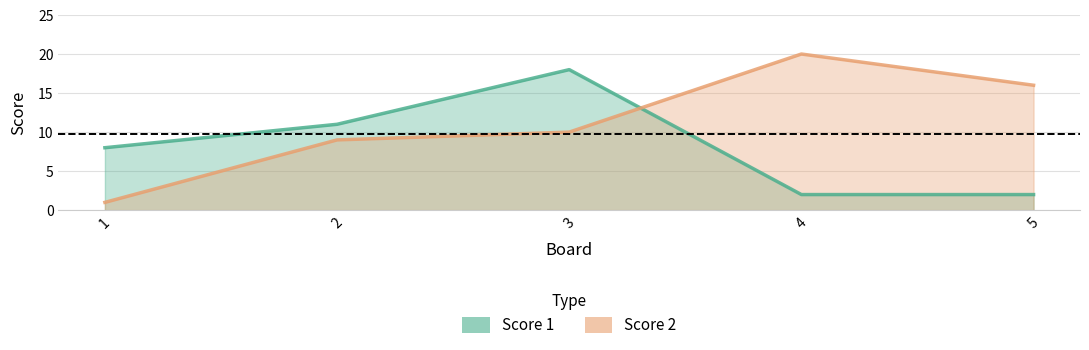

At how many categories does at least one series exceed 13?

3